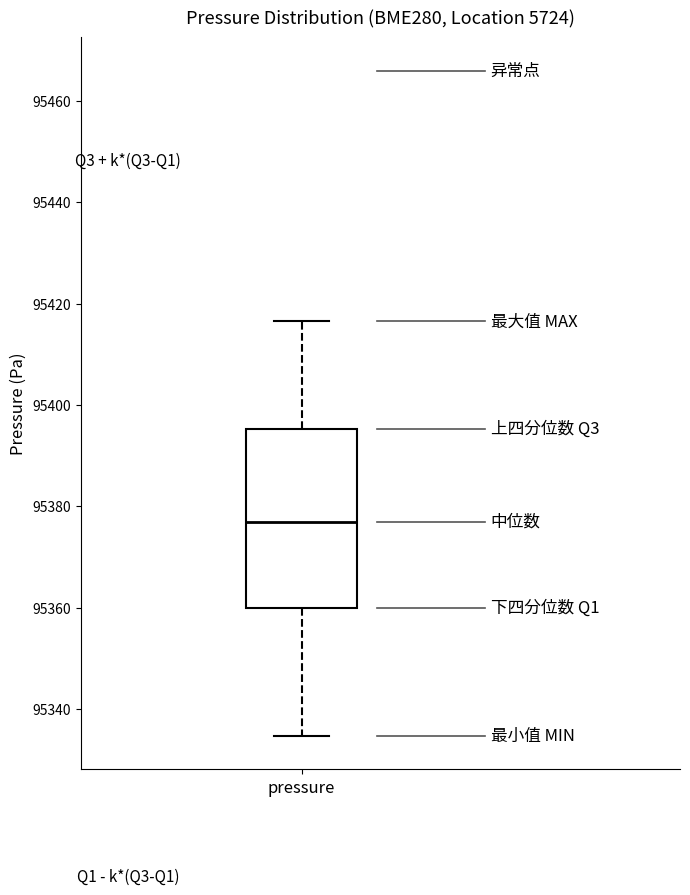

Read this box plot against the y-axis: the position of the median line, the range covered by the box, and the ends of both whiskers. The values are not printed on the chart, so give them approximately, as read against the axis.

median 95376, box 95360 to 95396, whiskers 95334 to 95416